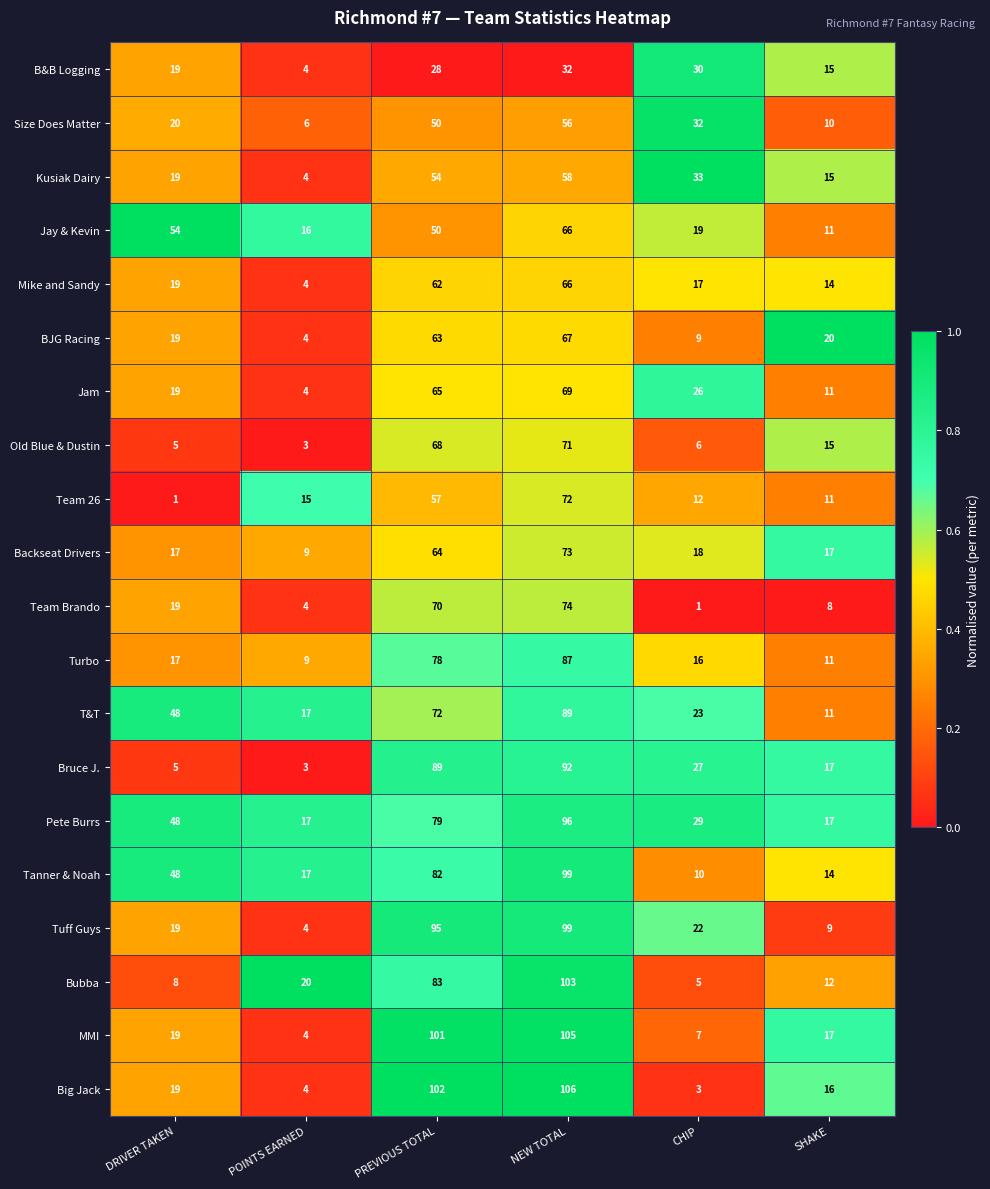

The Big Jack series shows 24 at SHAKE. True or false?

False